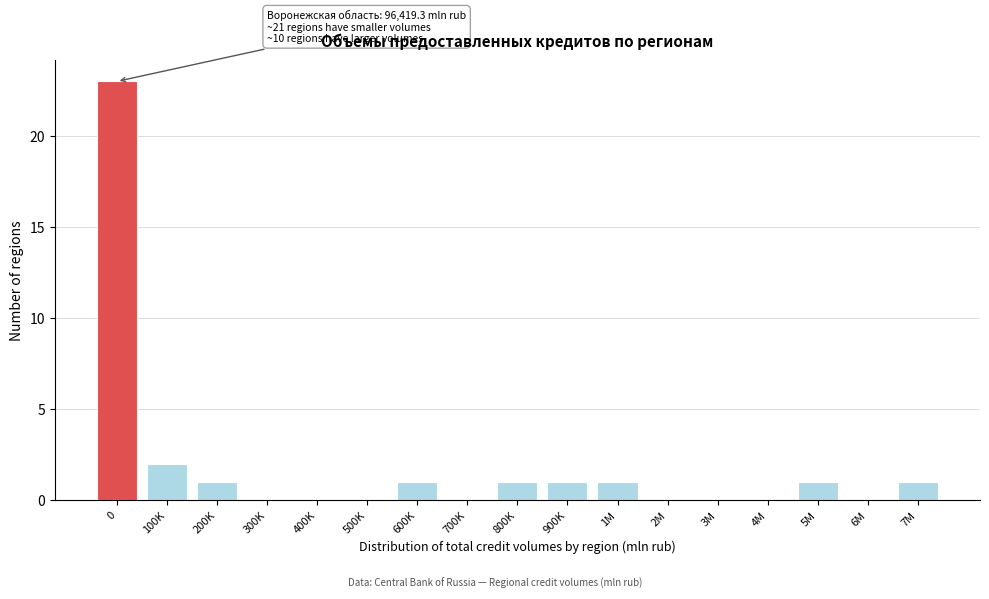

Reading left to right, extract all data points from this chart.

0=23	100K=2	200K=1	300K=0	400K=0	500K=0	600K=1	700K=0	800K=1	900K=1	1M=1	2M=0	3M=0	4M=0	5M=1	6M=0	7M=1